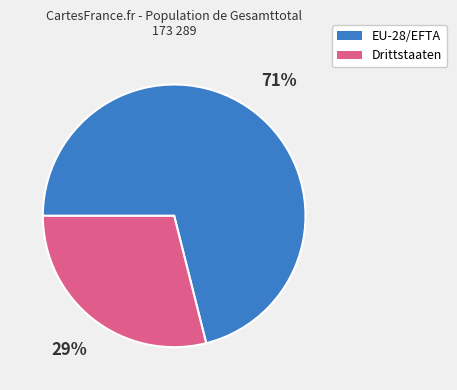

Approximately how many times larger is the value at Drittstaaten compared to EU-28/EFTA?

0.4